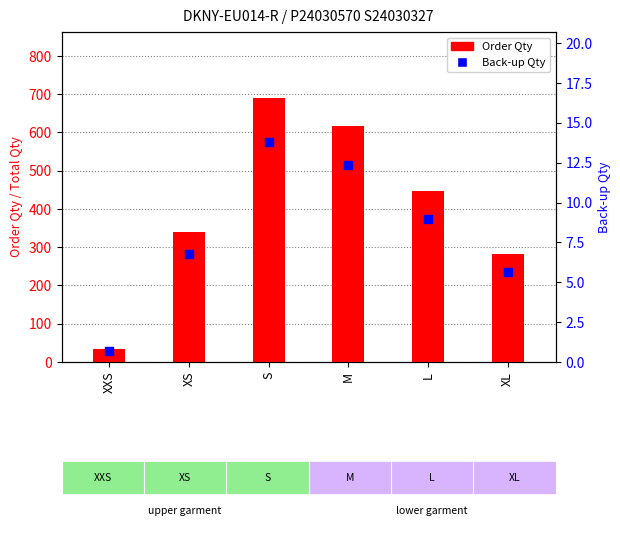

Which series has the largest total across all categories?

Order Qty